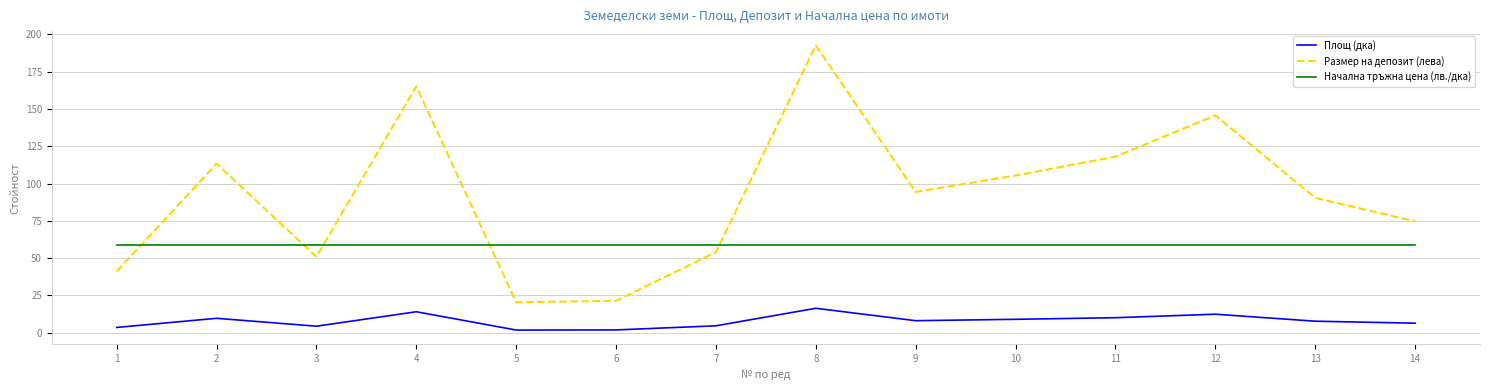

What is the difference between the second highest and minimum values in the Размер на депозит (лева) series?

144.9